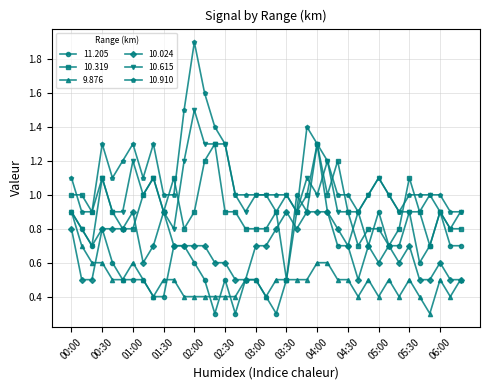

True or false: 10.024 and 10.910 intersect in this chart.

False